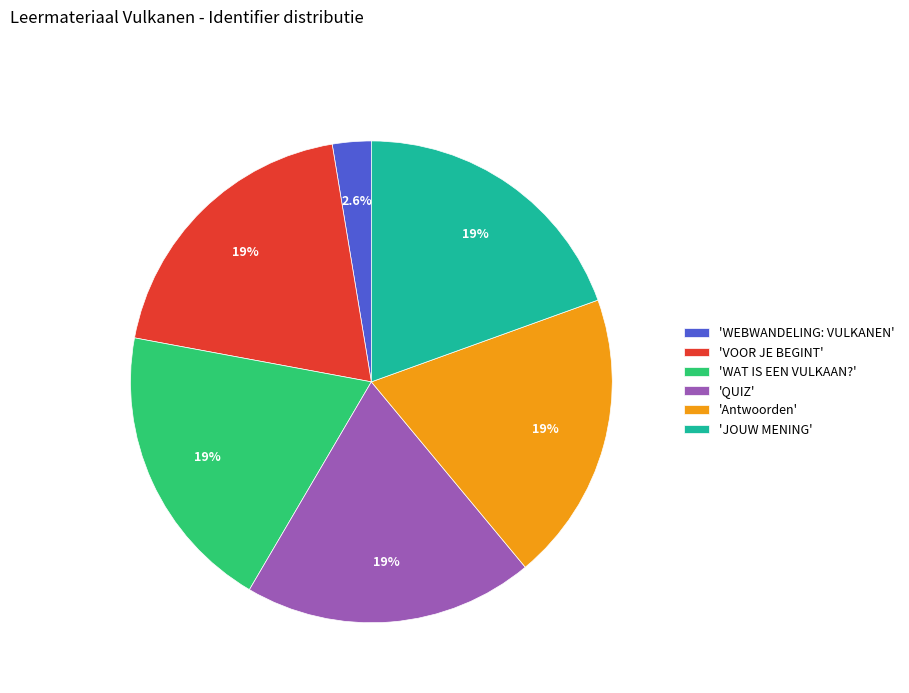

Is there any slice that represents more than half of the pie?

No